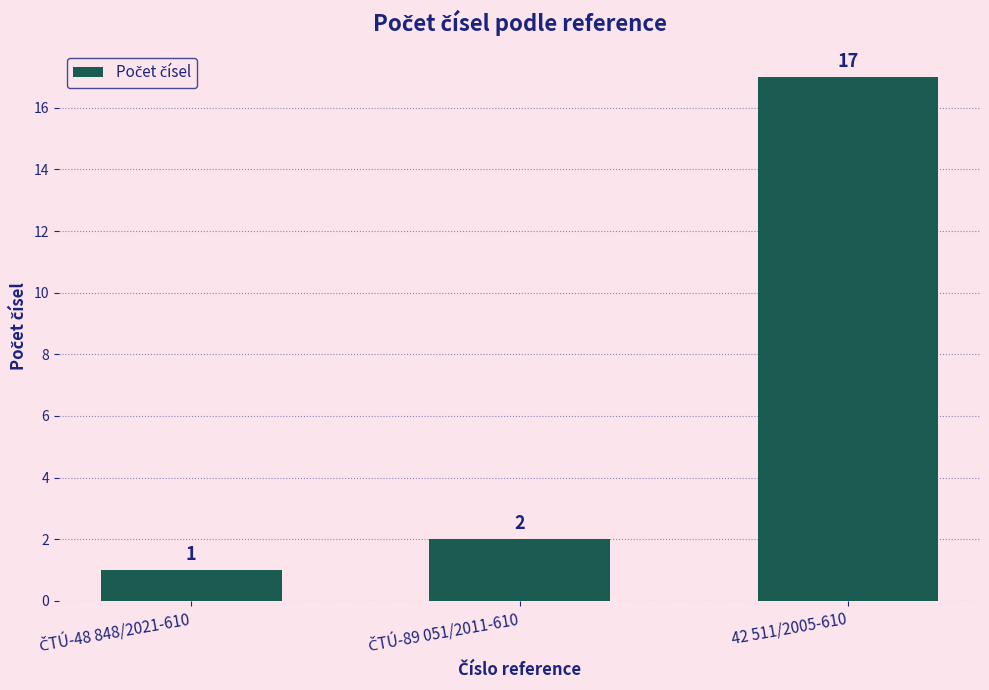

How many data points are less than 2?

1